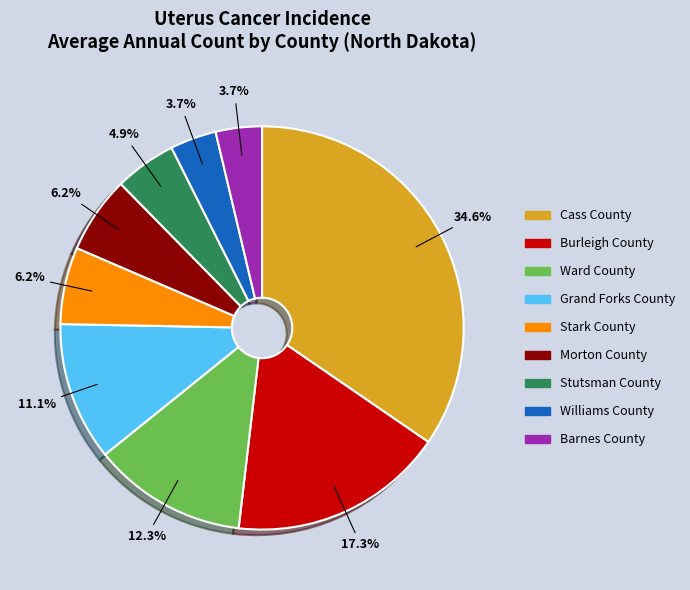

Which slice is the largest?

Cass County